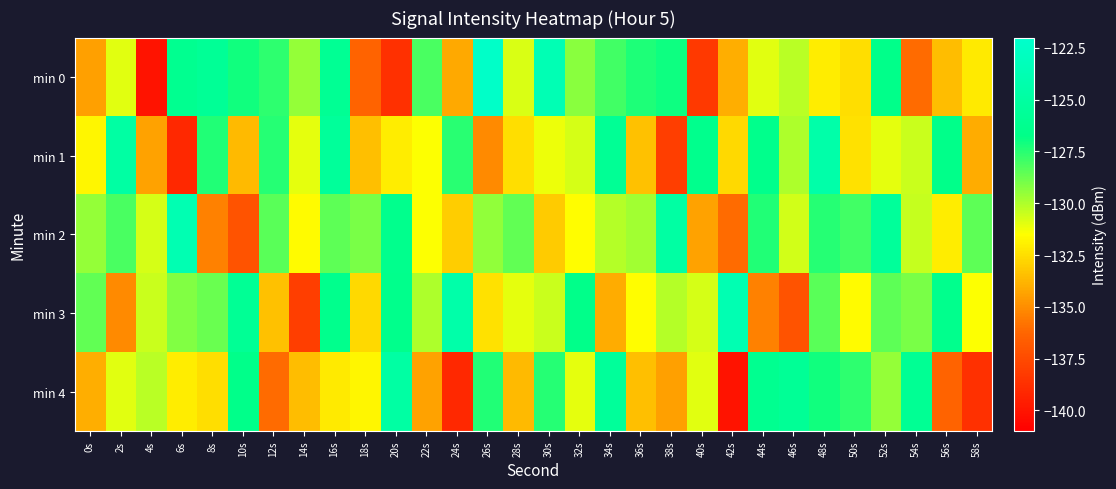

What is the minimum value shown in the chart?

-140.1